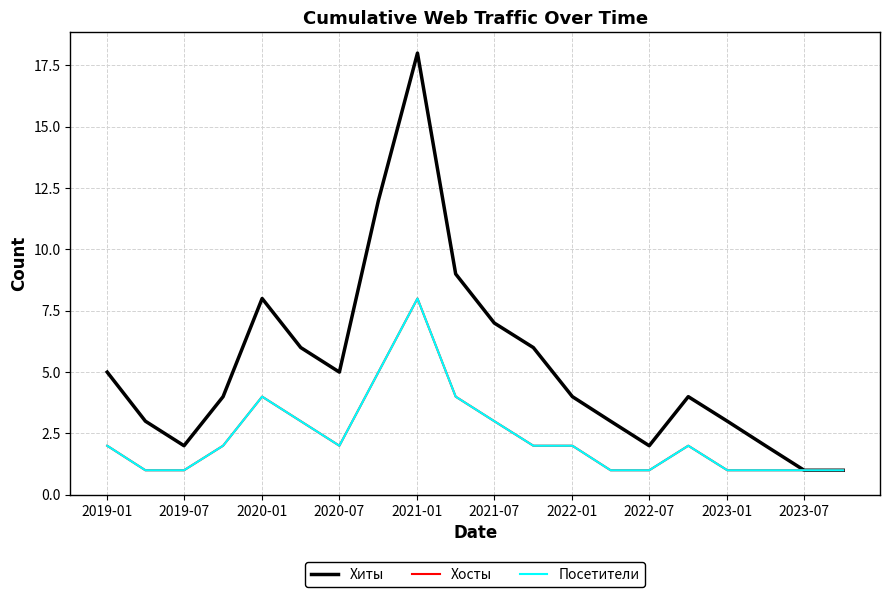

What is the value of the Хосты point at the 15th from the left?

1